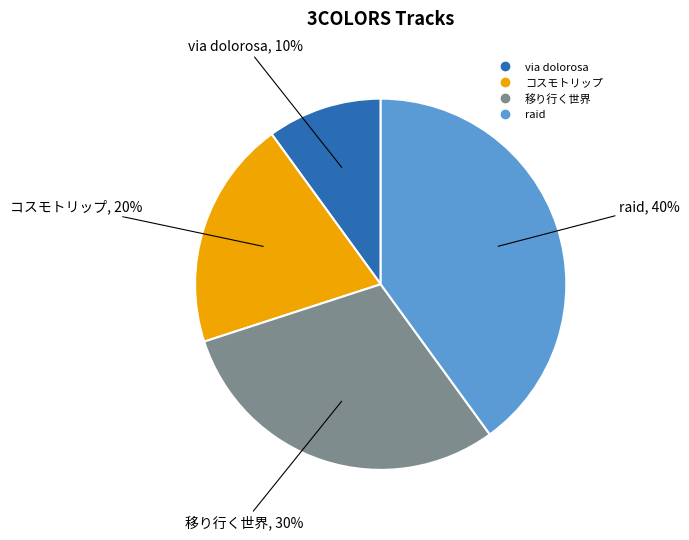

Does コスモトリップ represent more than half of the total?

No